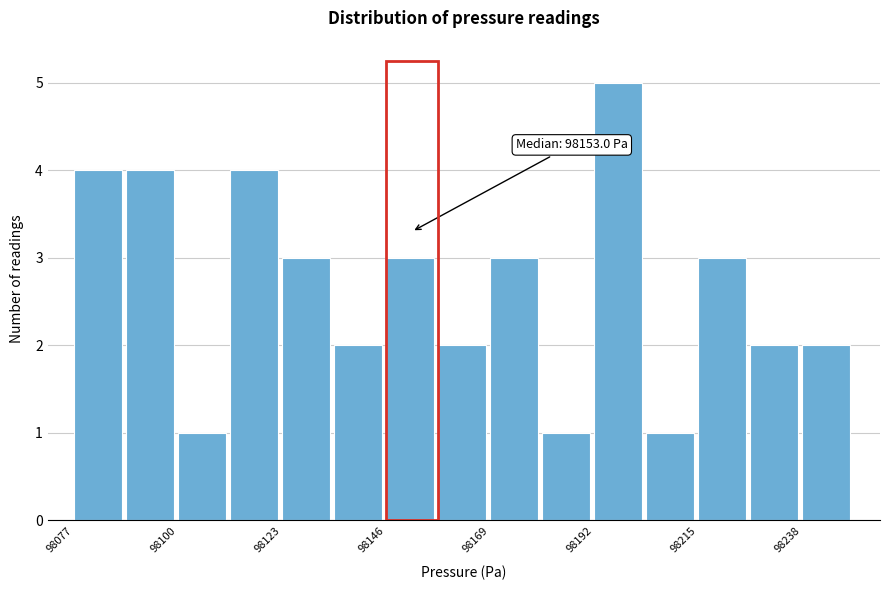

Around what value on the x-axis is the tallest bar? Give the approximate position of its centre, as read against the axis.

98200